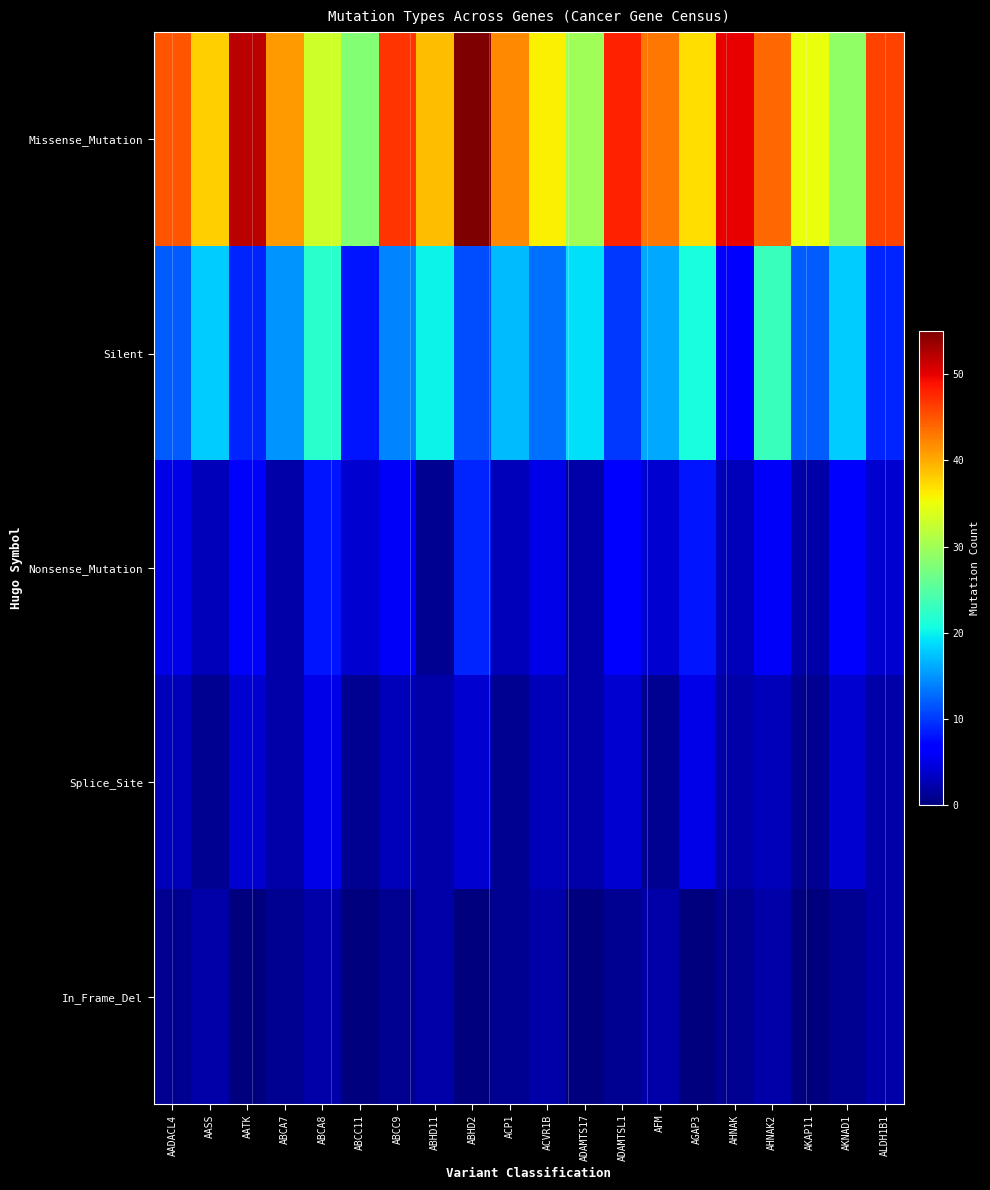

Reading left to right, list all the values displayed in this chart.

Missense_Mutation: AADACL4=45	AASS=38	AATK=52	ABCA7=41	ABCA8=33	ABCC11=28	ABCC9=47	ABHD11=39	ABHD2=55	ACP1=42	ACVR1B=36	ADAMTS17=30	ADAMTSL1=48	AFM=43	AGAP3=37	AHNAK=50	AHNAK2=44	AKAP11=35	AKNAD1=29	ALDH1B1=46
Silent: AADACL4=12	AASS=18	AATK=9	ABCA7=15	ABCA8=22	ABCC11=8	ABCC9=14	ABHD11=20	ABHD2=11	ACP1=17	ACVR1B=13	ADAMTS17=19	ADAMTSL1=10	AFM=16	AGAP3=21	AHNAK=7	AHNAK2=23	AKAP11=12	AKNAD1=18	ALDH1B1=9
Nonsense_Mutation: AADACL4=5	AASS=3	AATK=7	ABCA7=2	ABCA8=8	ABCC11=4	ABCC9=6	ABHD11=1	ABHD2=9	ACP1=3	ACVR1B=5	ADAMTS17=2	ADAMTSL1=7	AFM=4	AGAP3=8	AHNAK=3	AHNAK2=6	AKAP11=2	AKNAD1=7	ALDH1B1=4
Splice_Site: AADACL4=3	AASS=1	AATK=4	ABCA7=2	ABCA8=5	ABCC11=1	ABCC9=3	ABHD11=2	ABHD2=4	ACP1=1	ACVR1B=3	ADAMTS17=2	ADAMTSL1=4	AFM=1	AGAP3=5	AHNAK=2	AHNAK2=3	AKAP11=1	AKNAD1=4	ALDH1B1=2
In_Frame_Del: AADACL4=1	AASS=2	AATK=0	ABCA7=1	ABCA8=2	ABCC11=0	ABCC9=1	ABHD11=2	ABHD2=0	ACP1=1	ACVR1B=2	ADAMTS17=0	ADAMTSL1=1	AFM=2	AGAP3=0	AHNAK=1	AHNAK2=2	AKAP11=0	AKNAD1=1	ALDH1B1=2